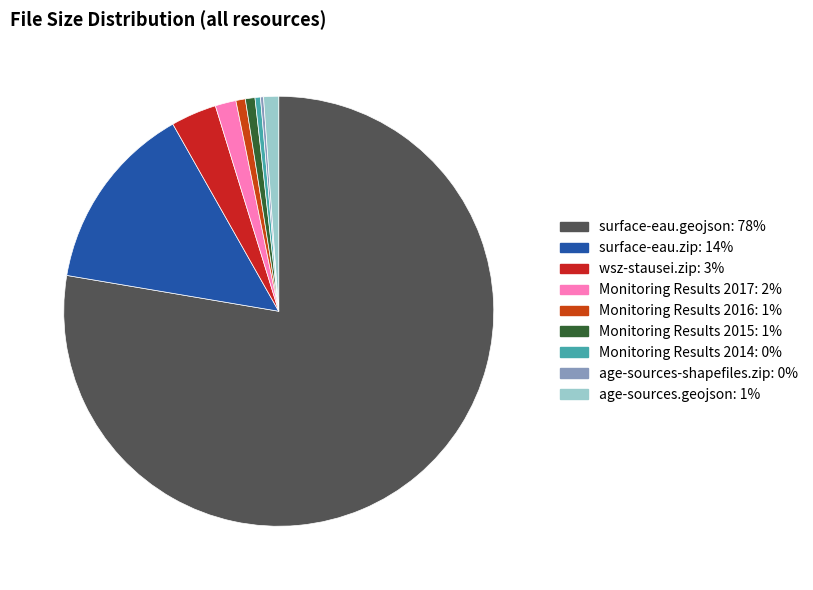

Count the number of slices in the pie.

9